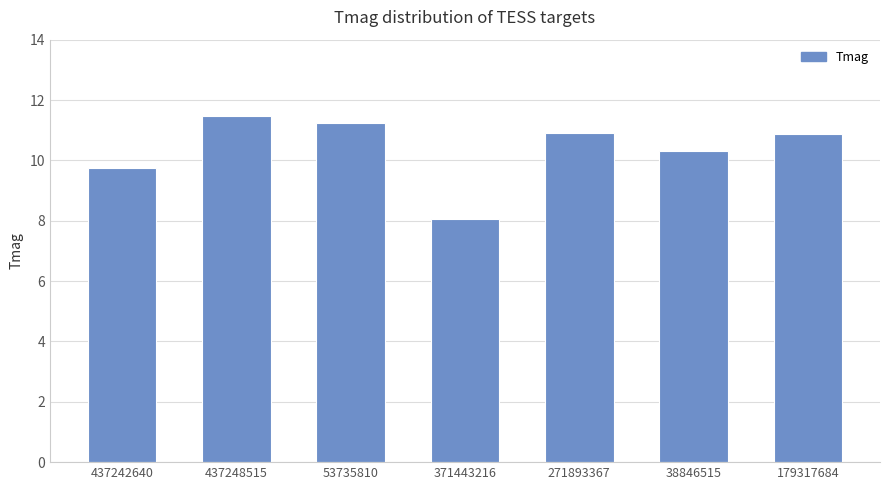

What is the difference between the maximum and minimum values?

3.4